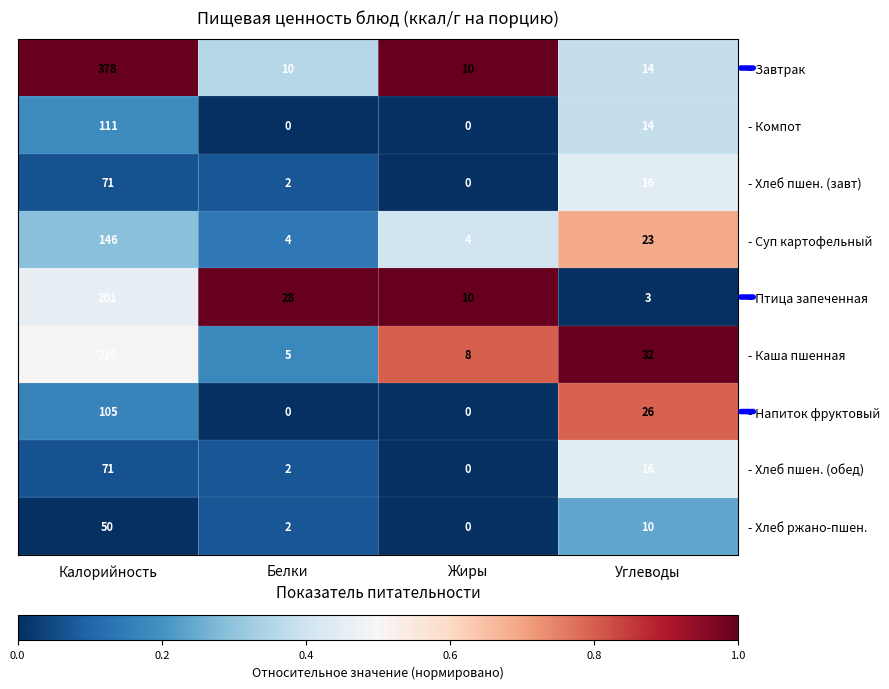

How many categories are shown in the chart?

4